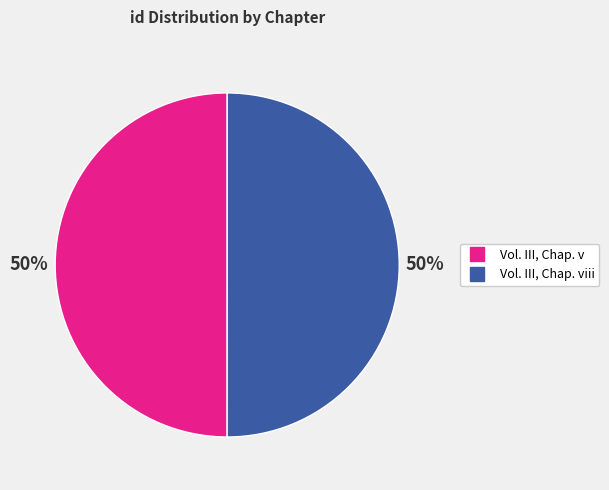

To the nearest percent, what is the average slice percentage?

50%